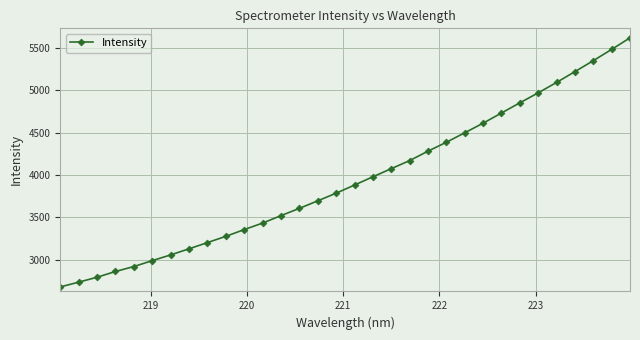

How many lines are shown in the chart?

1